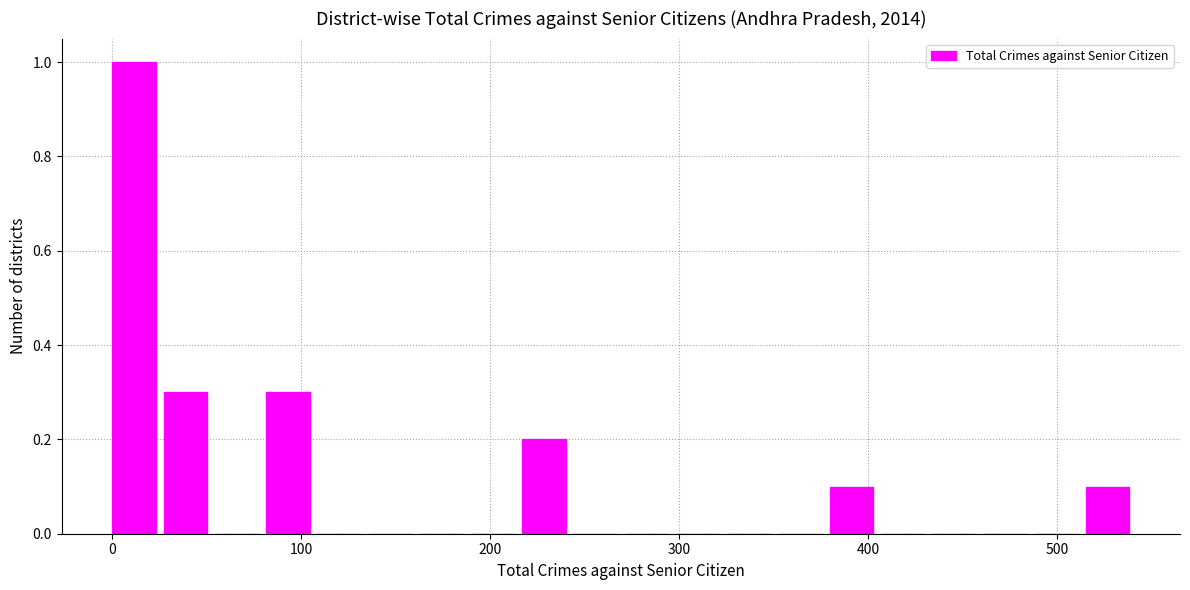

Around what value on the x-axis is the tallest bar? Give the approximate position of its centre, as read against the axis.

10